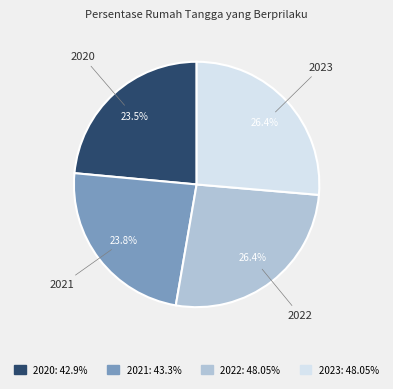

Is it true that 2023 is 20% of the pie?

False